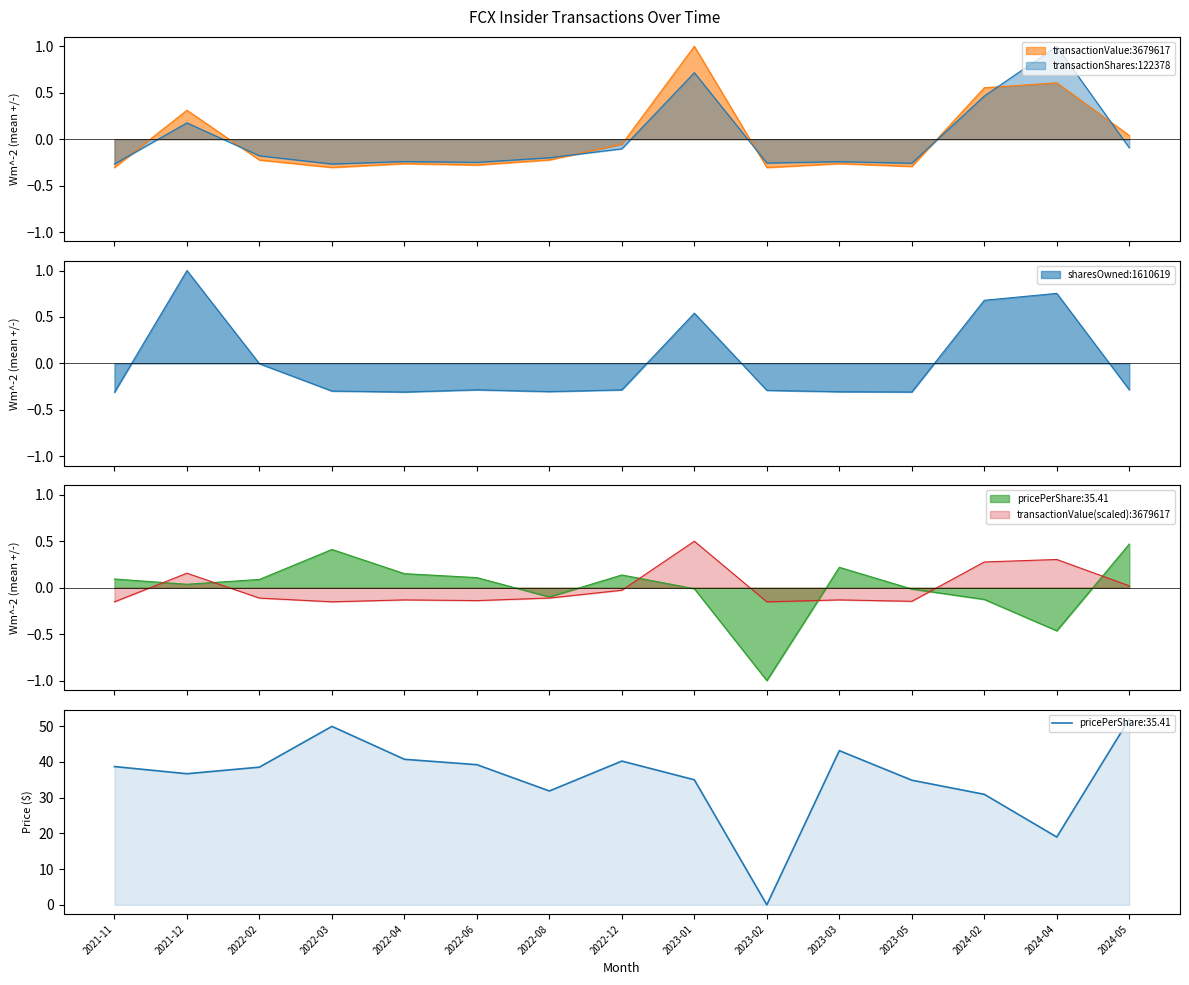

Reading left to right, extract all data points from this chart.

transactionValue: -0.3	0.3	-0.2	-0.3	-0.3	-0.3	-0.2	-0.1	1.0	-0.3	-0.3	-0.3	0.6	0.6	0.0
transactionShares: -0.3	0.2	-0.2	-0.3	-0.2	-0.2	-0.2	-0.1	0.7	-0.3	-0.2	-0.3	0.5	1.0	-0.1
sharesOwnedFollowingTransaction: -0.3	1.0	-0.0	-0.3	-0.3	-0.3	-0.3	-0.3	0.5	-0.3	-0.3	-0.3	0.7	0.8	-0.3
transactionPricePerShare: 0.1	0.0	0.1	0.4	0.2	0.1	-0.1	0.1	-0.0	-1.0	0.2	-0.0	-0.1	-0.5	0.5